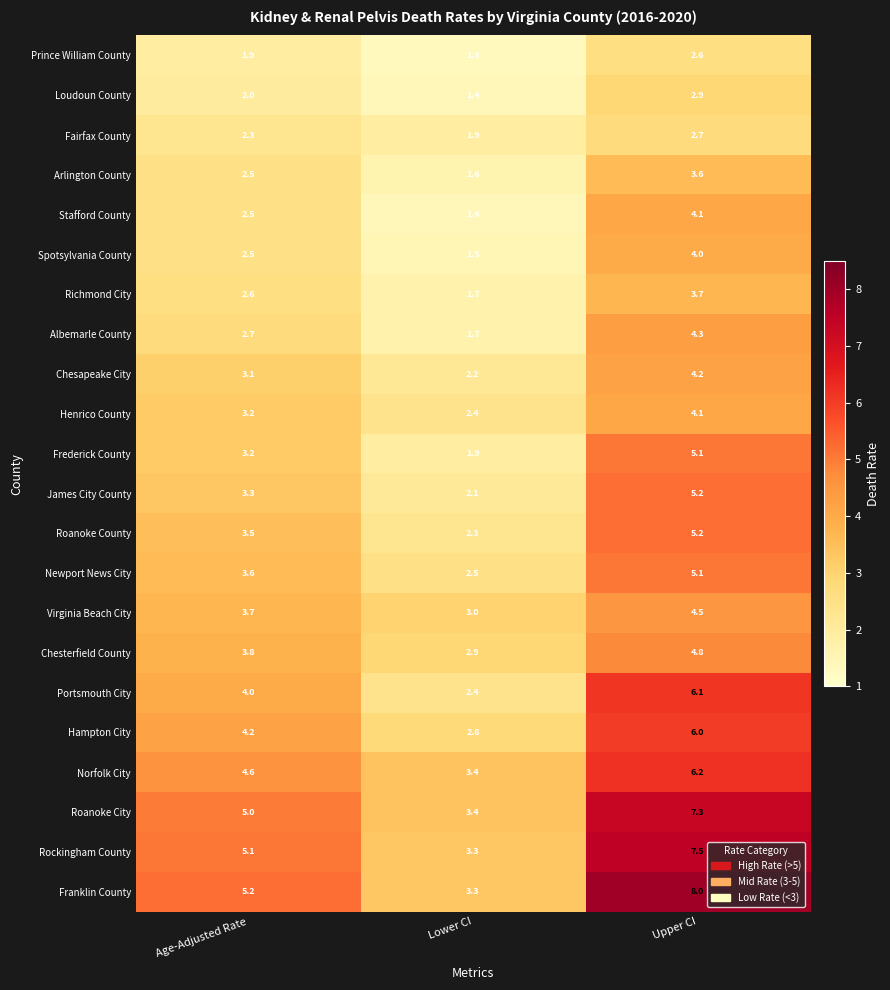

What is the maximum value shown in the chart?

8.0